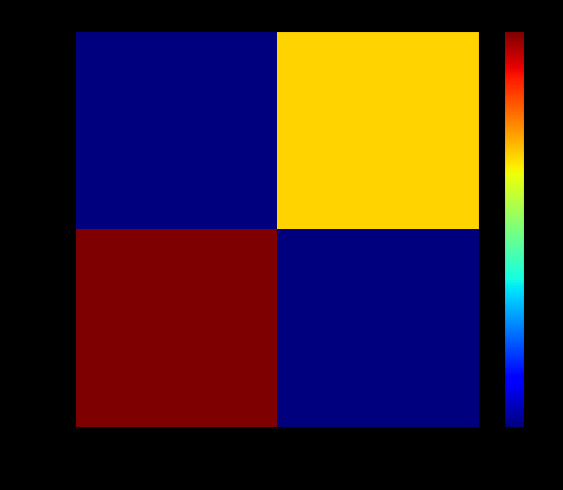

At how many categories does at least one series exceed 0?

2